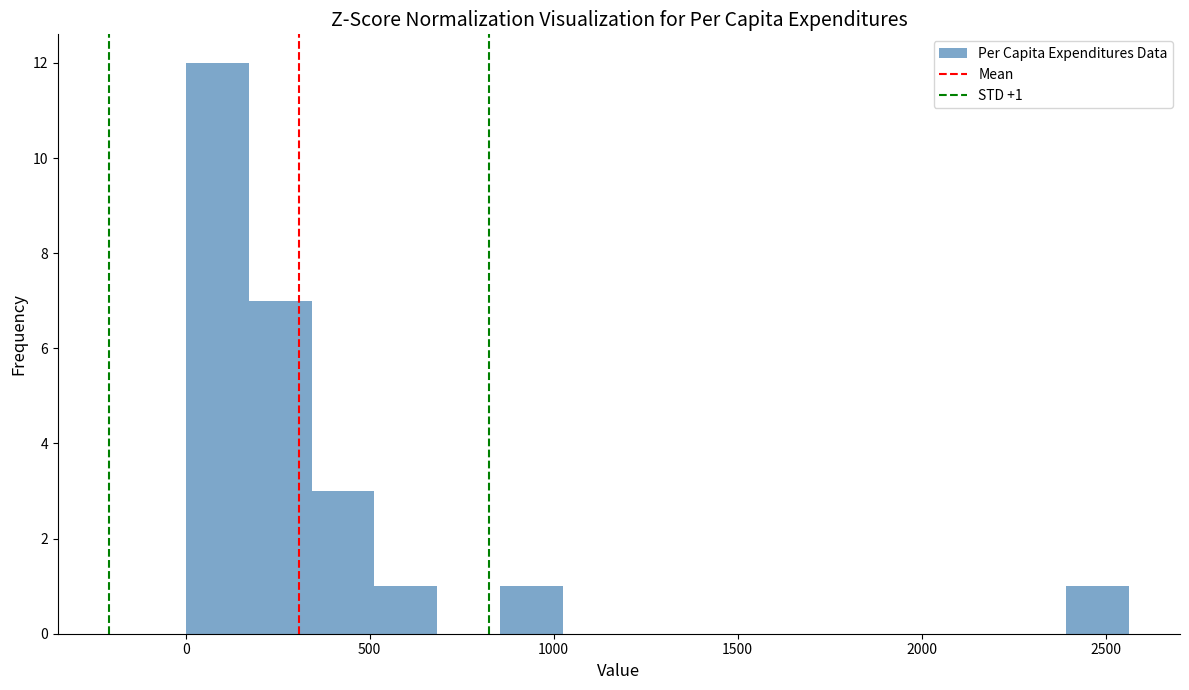

Read against the x-axis, roughly where is the centre of the tallest bar?

100